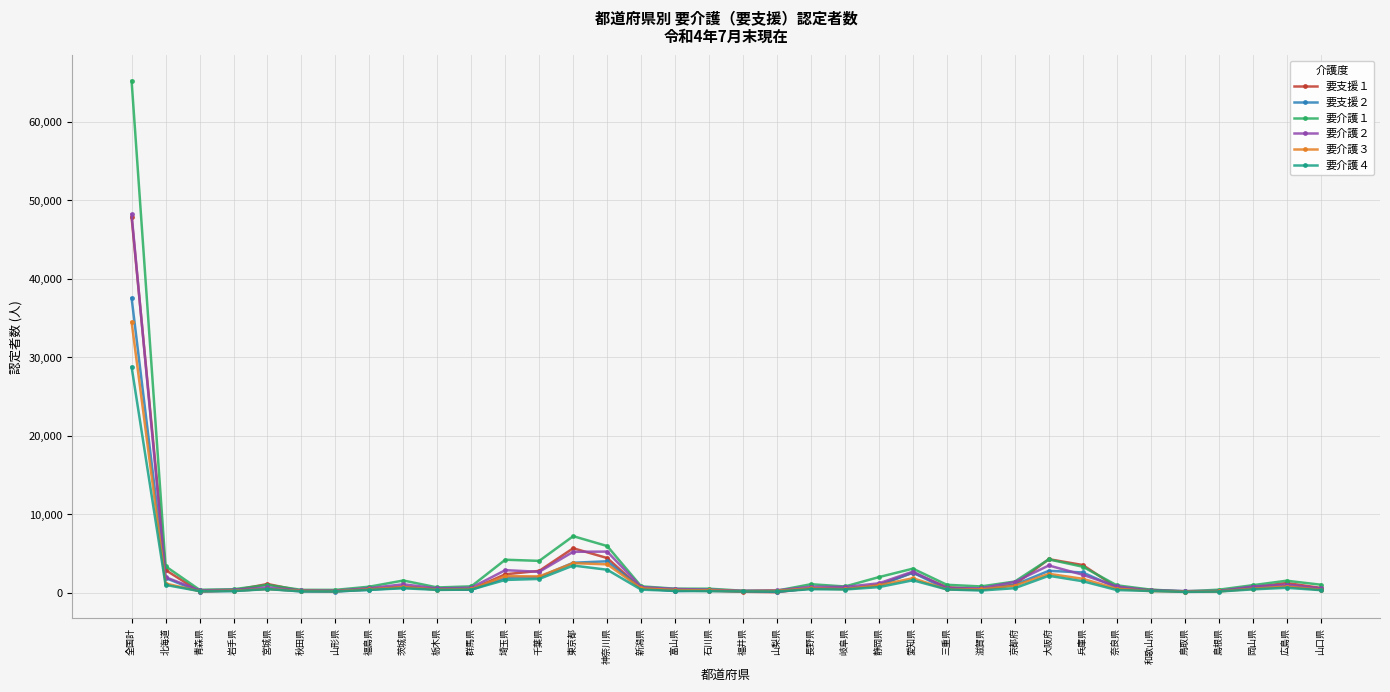

The 要介護２ series shows 312 at 山梨県. True or false?

True